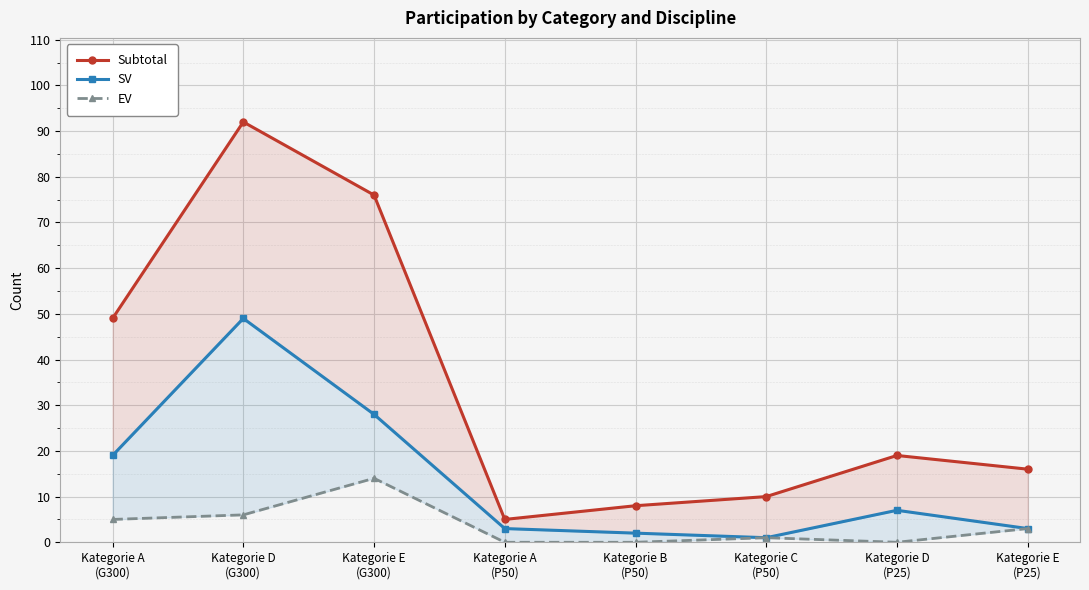

What is the sum of all EV values?

29